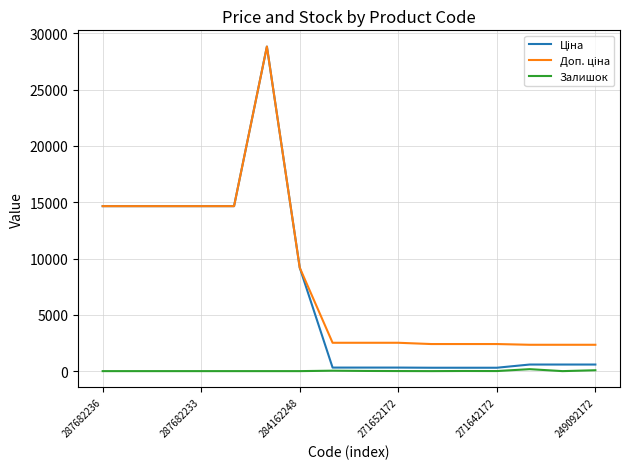

What is the greatest value displayed?

28821.8